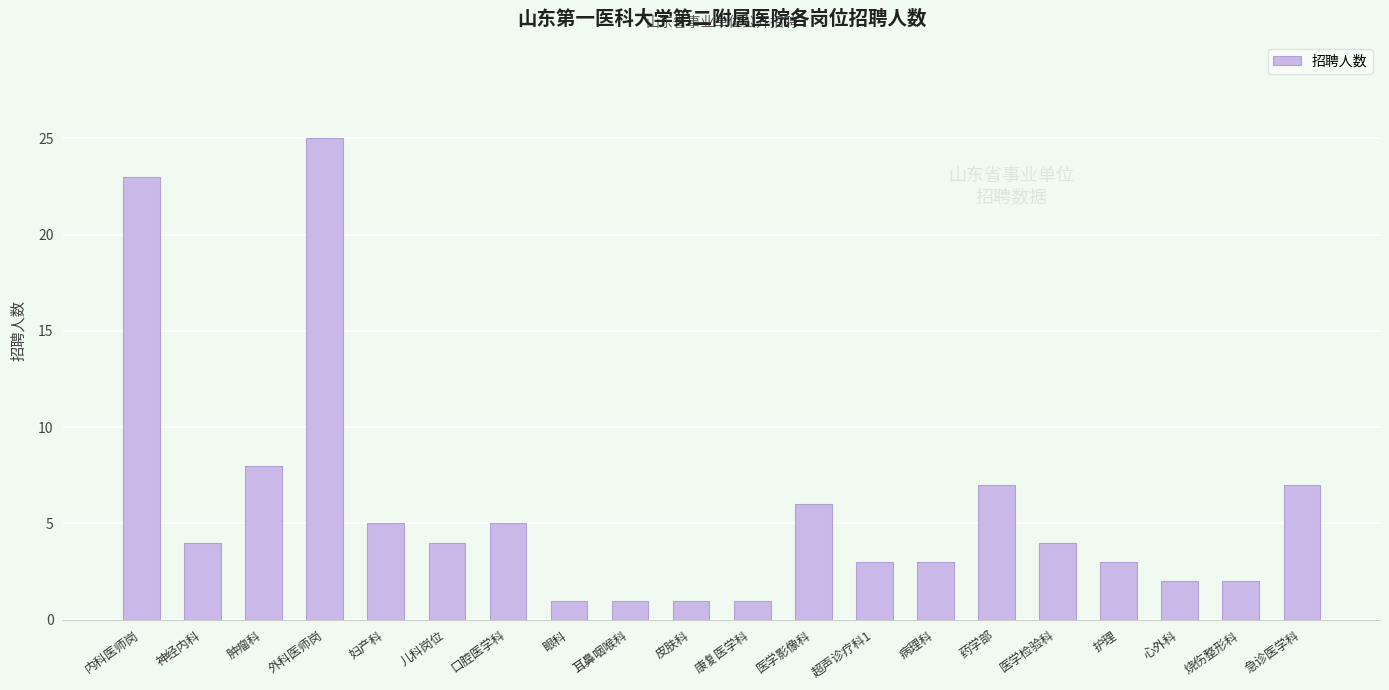

How many categories are shown in the chart?

20